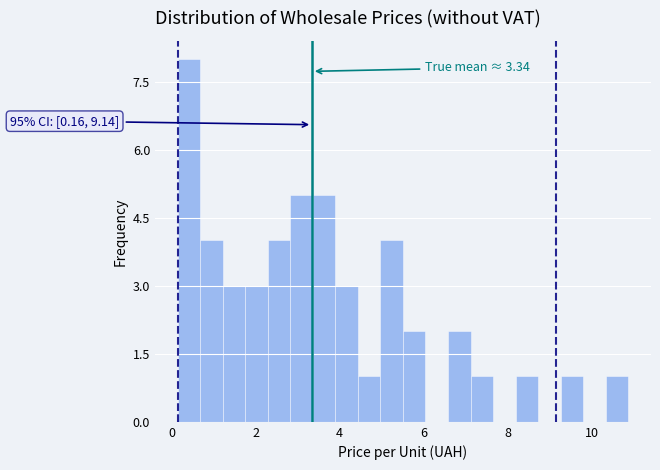

Around what value on the x-axis is the tallest bar? Give the approximate position of its centre, as read against the axis.

0.4